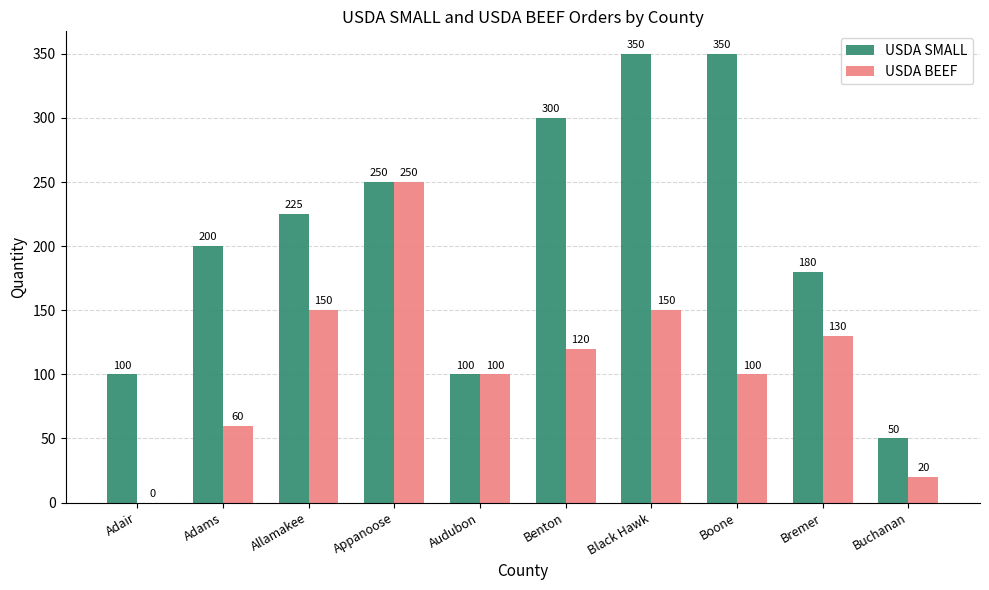

The USDA BEEF series shows 50 at Benton. True or false?

False